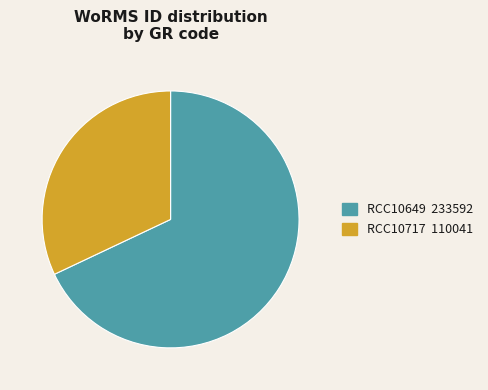

Does any single category account for the majority?

Yes